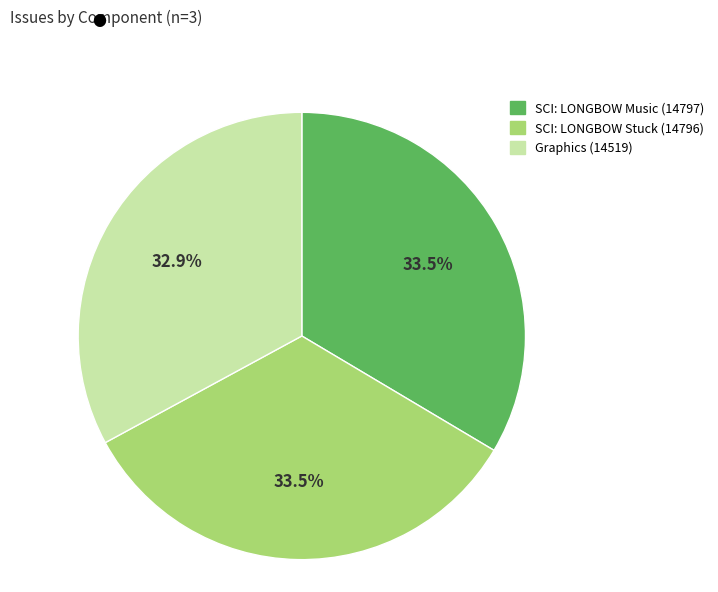

True or false: Graphics (14519) accounts for 33% of the total.

True